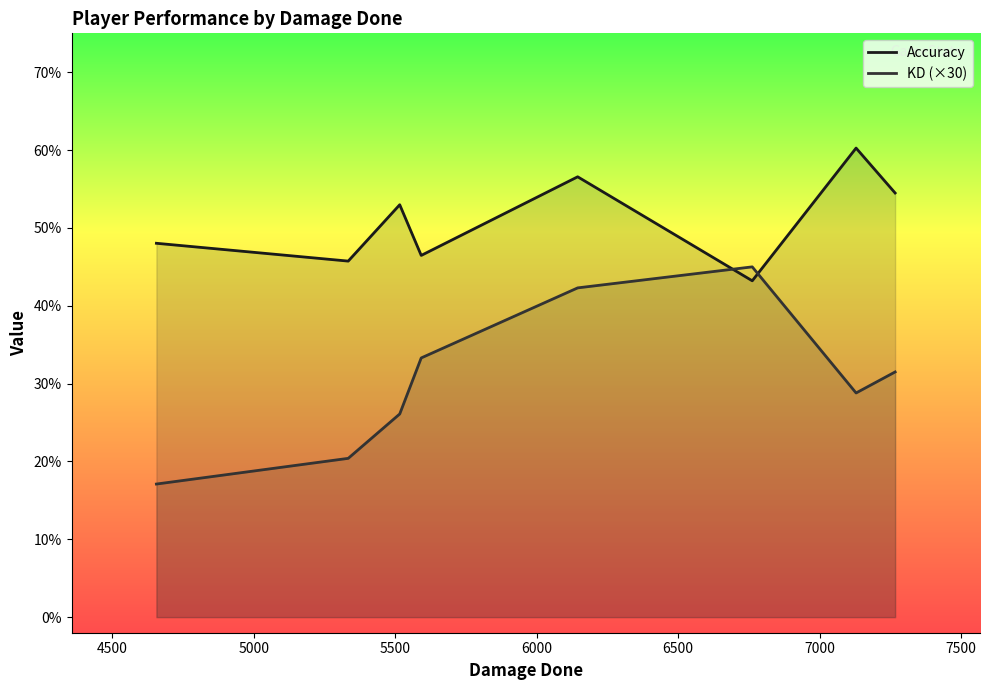

Which series has the widest spread of values?

KD (×30)